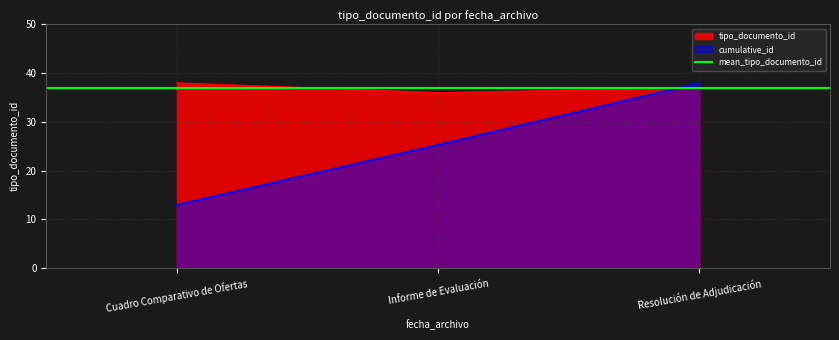

The cumulative_id series shows 25.3 at Informe de Evaluación. True or false?

True